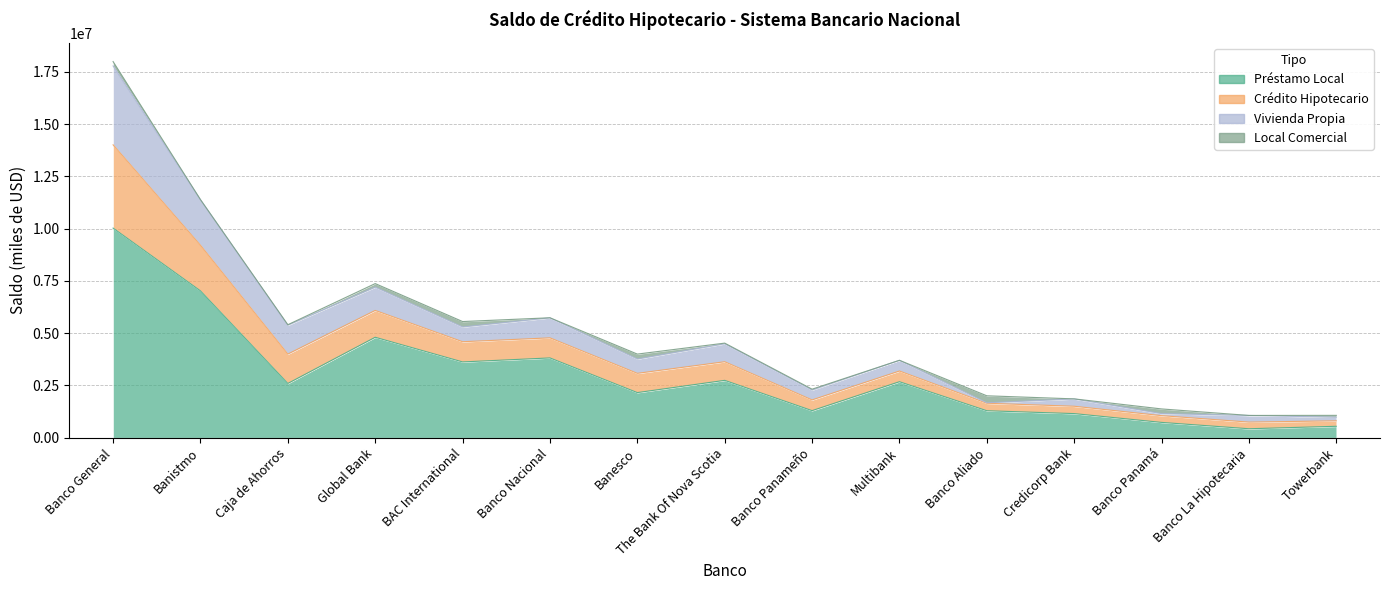

List the labels in order of Préstamo Local value, smallest first.

Banco La Hipotecaria, Towerbank, Banco Panamá, Credicorp Bank, Banco Aliado, Banco Panameño, Banesco, Caja de Ahorros, Multibank, The Bank Of Nova Scotia, BAC International, Banco Nacional, Global Bank, Banistmo, Banco General